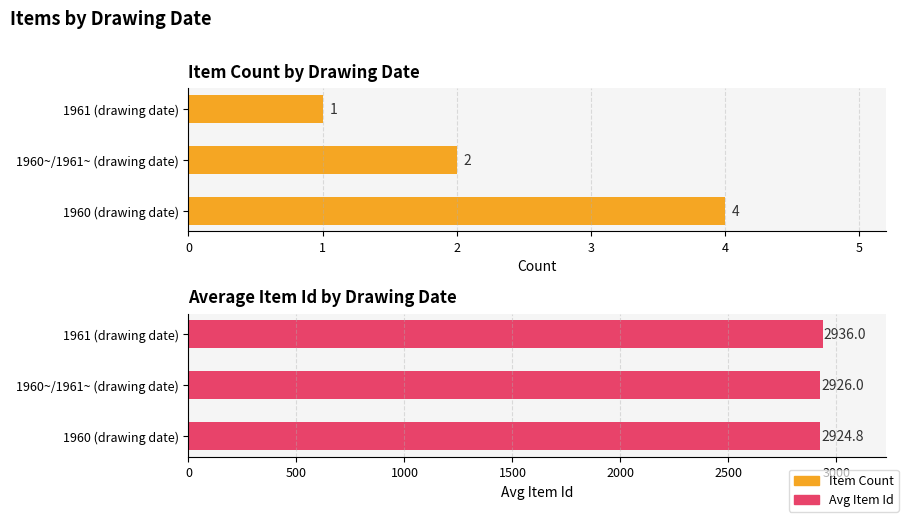

Which series has the largest total across all categories?

Avg Item Id